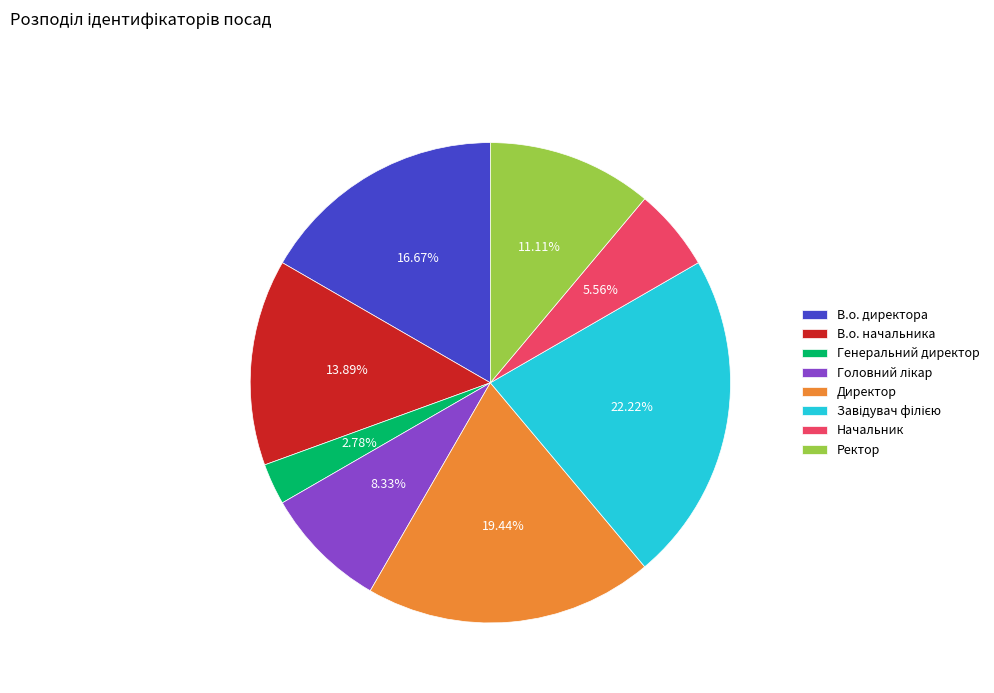

Combined, do Директор and Ректор account for over 50%?

No